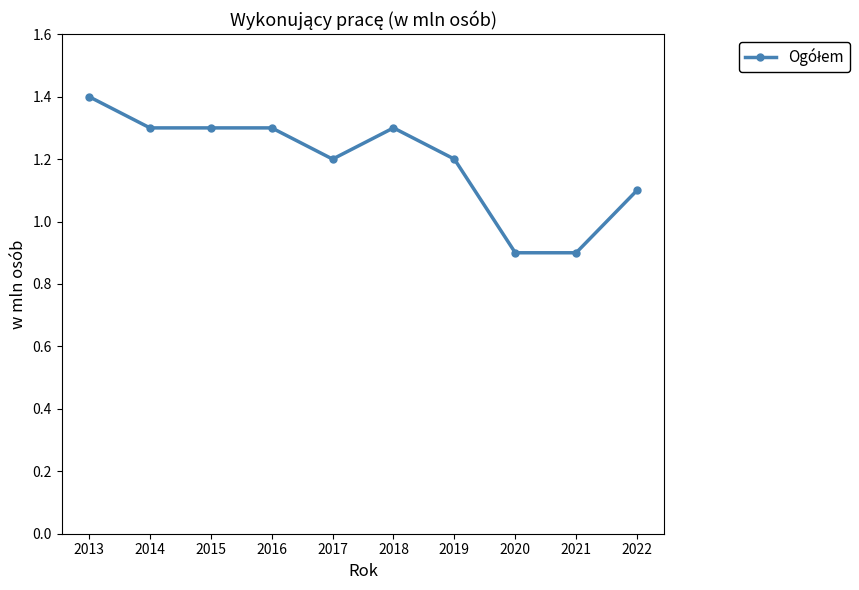

Between 2014 and 2017, which is larger?

2014